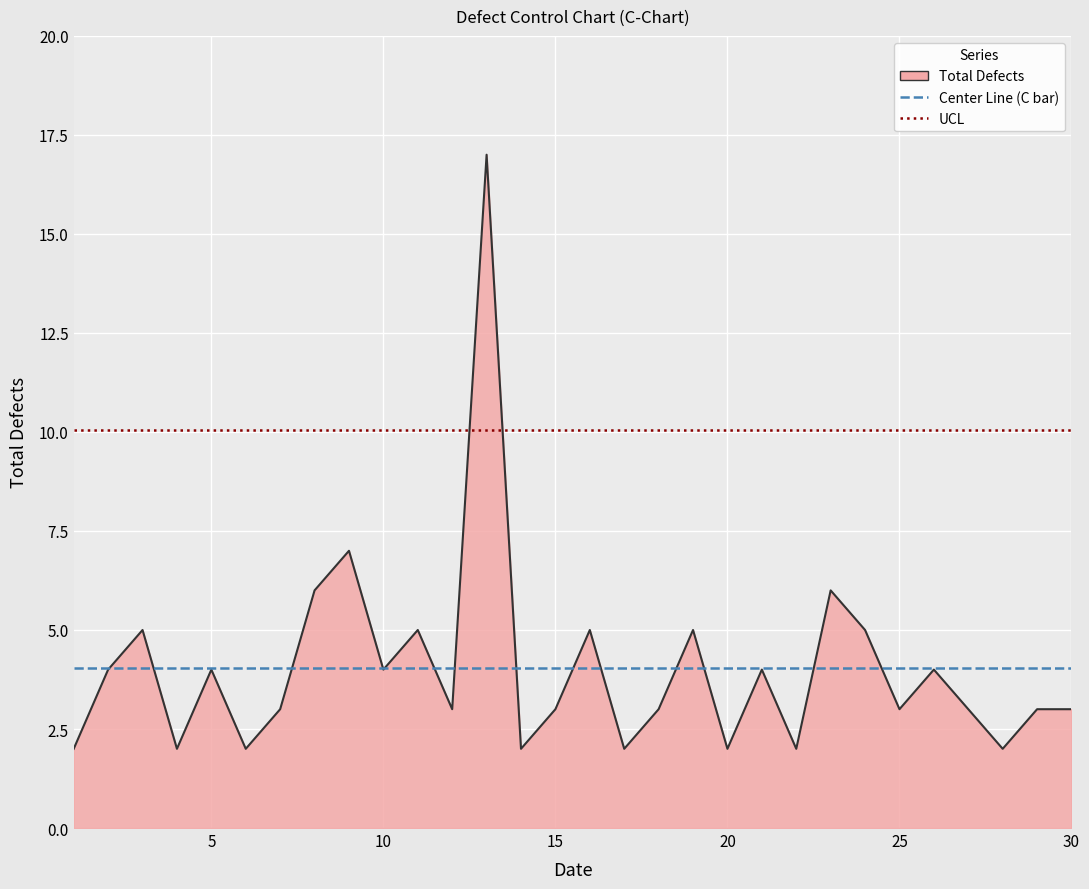

Which series ends up on top after the final intersection of Total Defects and UCL?

UCL